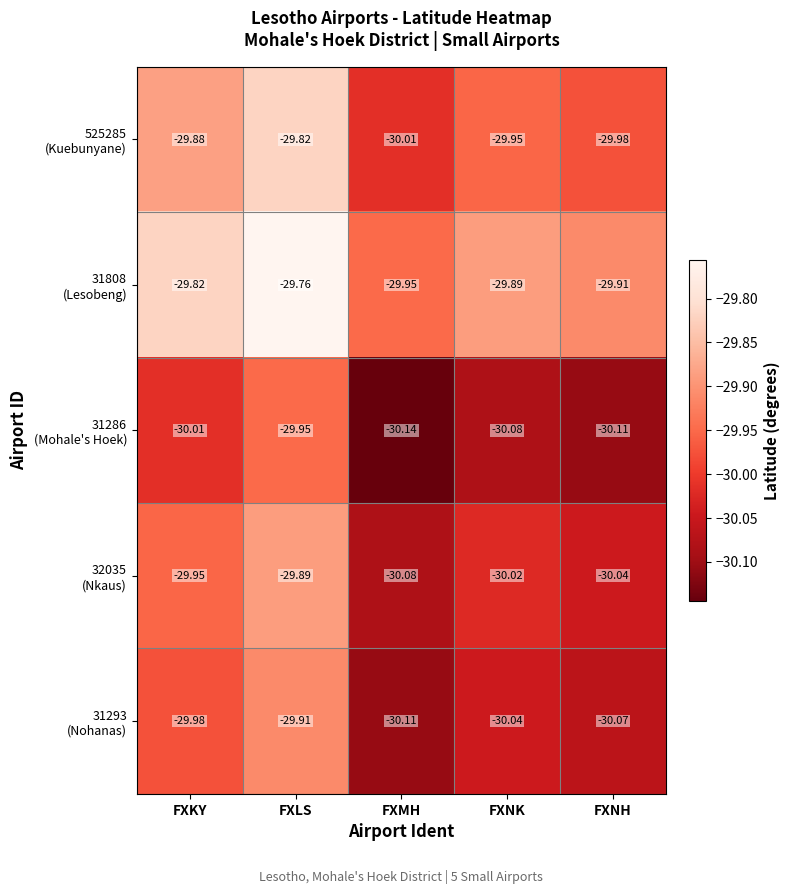

At which category is the sum across all series the highest?

FXLS